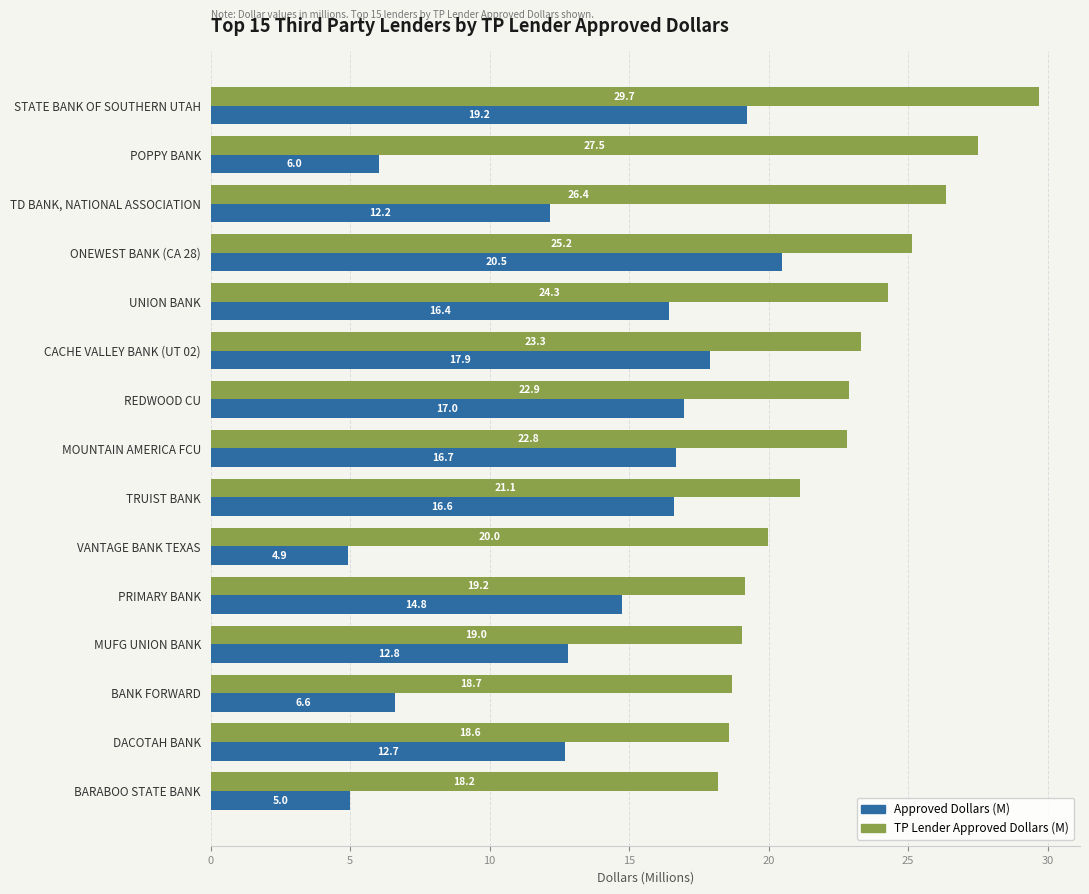

At how many categories does at least one series exceed 10?

15